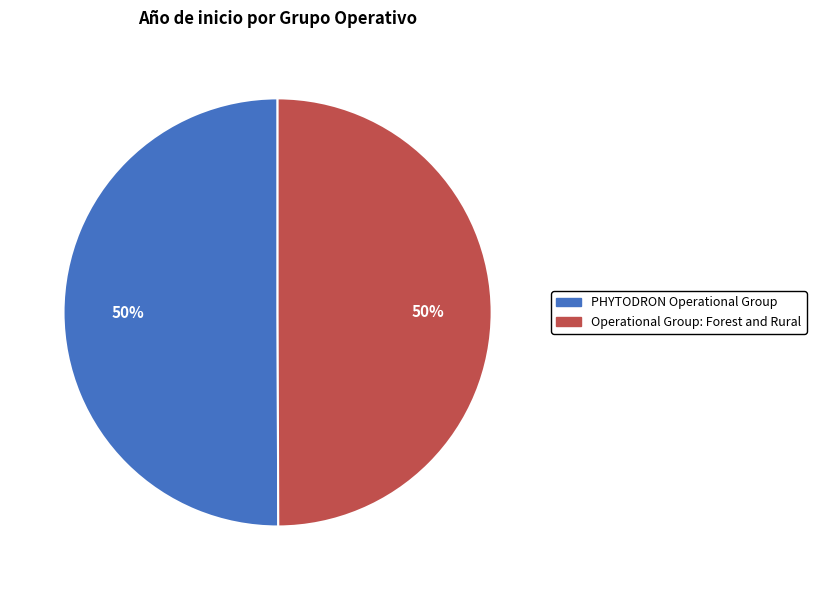

True or false: PHYTODRON Operational Group accounts for 65% of the total.

False